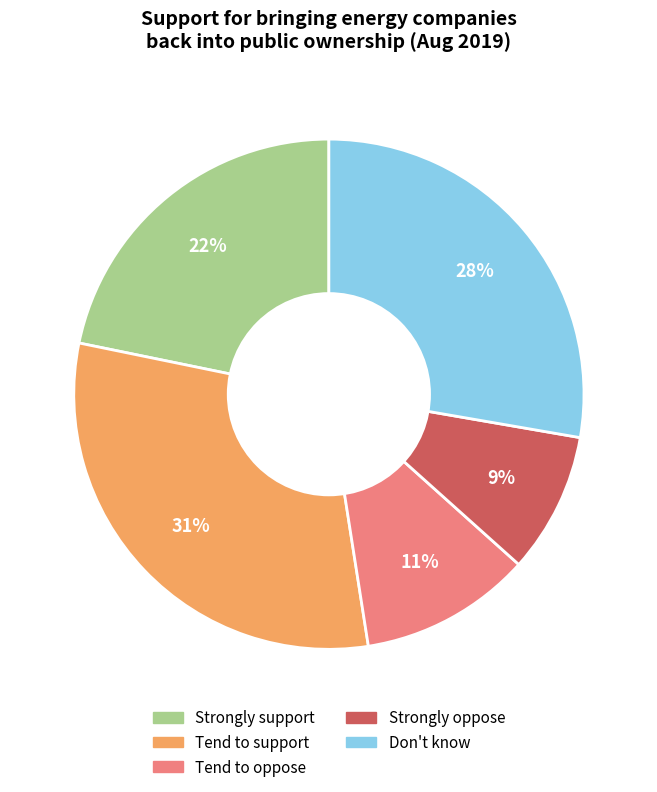

To the nearest percent, what is the difference between the Don't know and Tend to oppose slice percentages?

17%